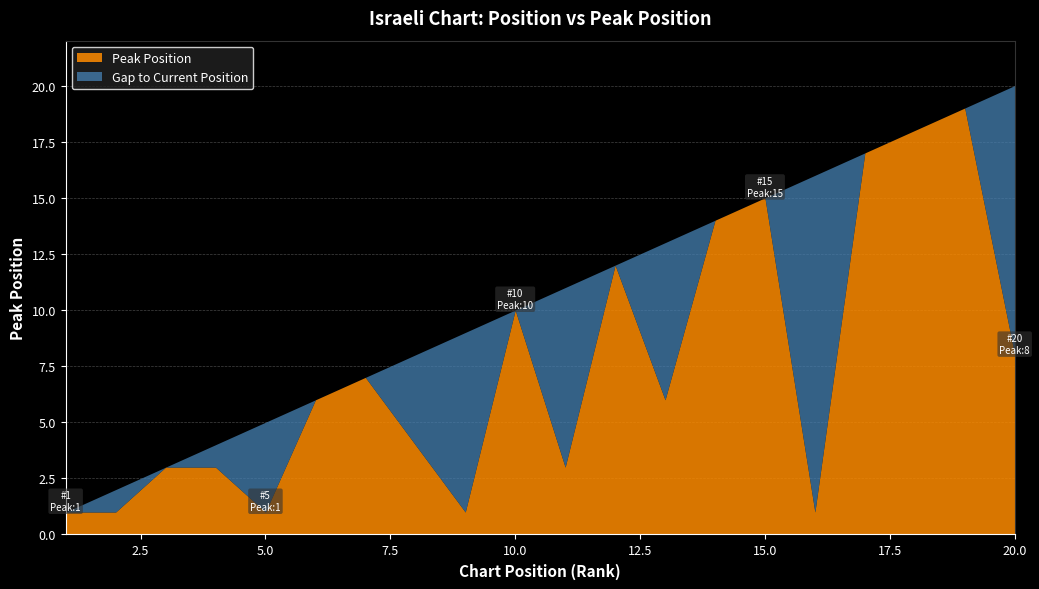

Between 8 and 20, which series saw the biggest shift?

Peak Position